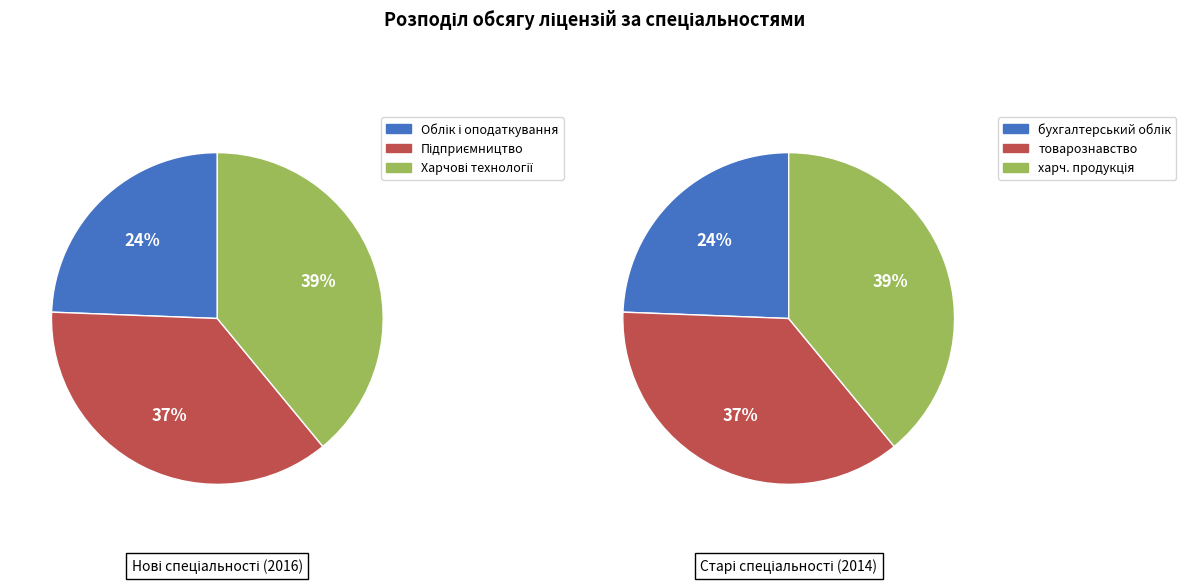

Which category has the biggest portion of the pie?

Харчові технології